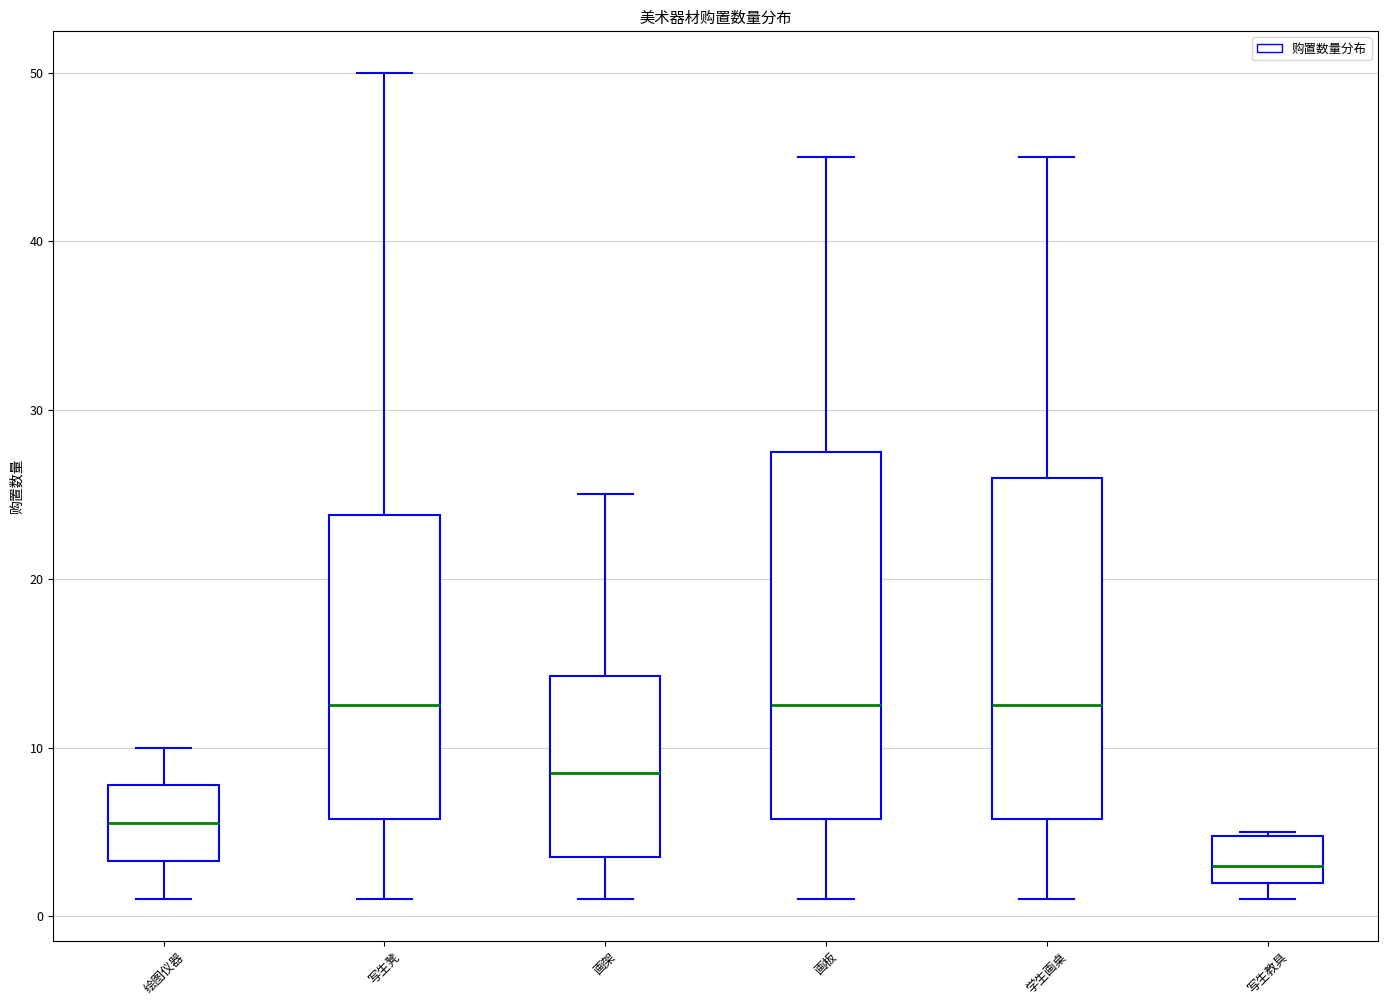

Where does the lower whisker of the box for 绘图仪器 end on the y-axis? The values are not printed on the chart, so give them approximately, as read against the axis.

1